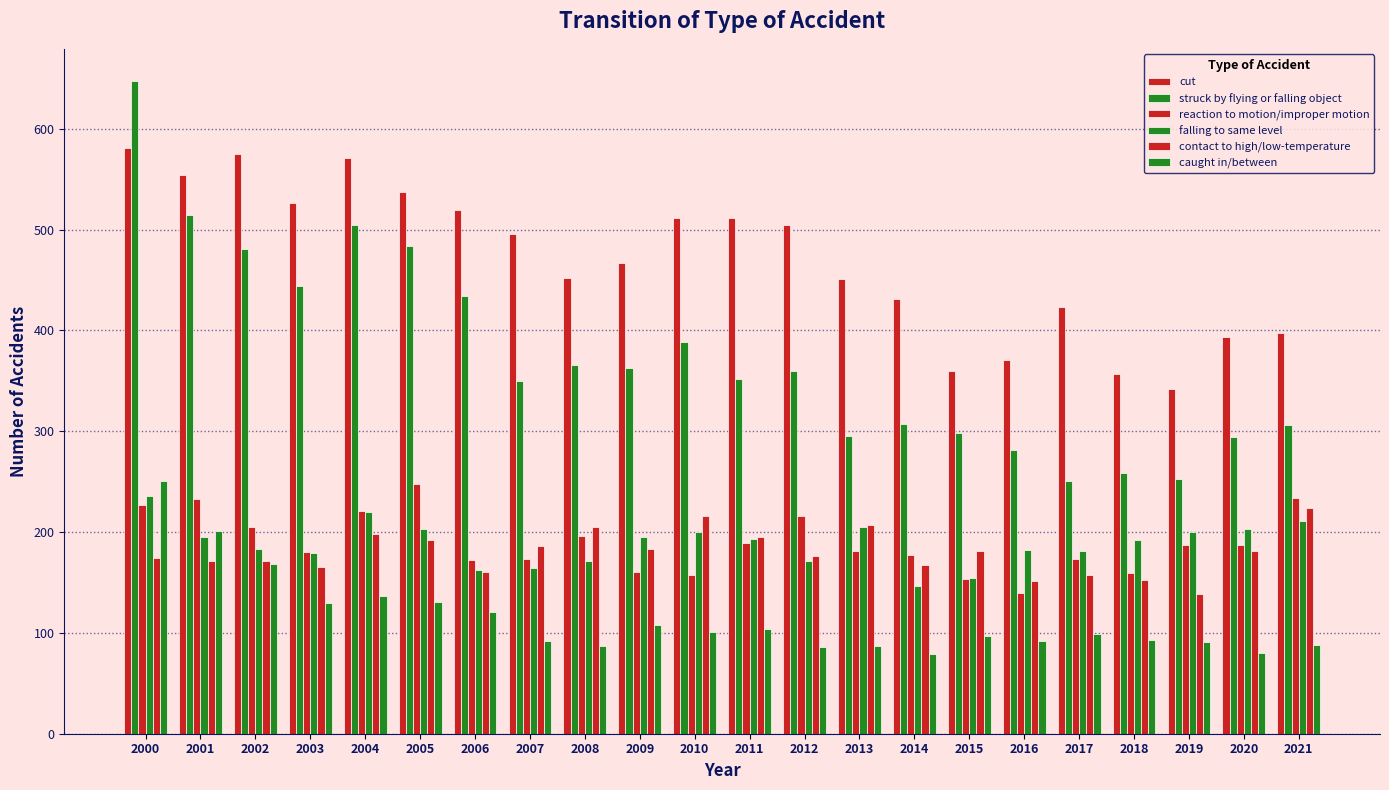

Which label corresponds to the smallest value in the chart?

2014